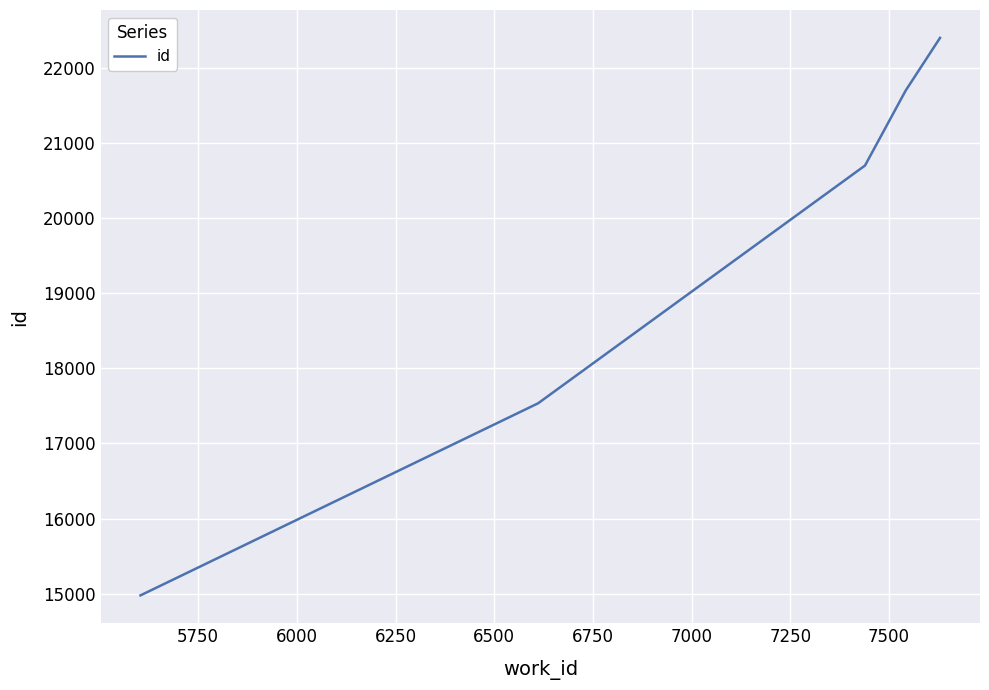

How many values are below 20703?

2